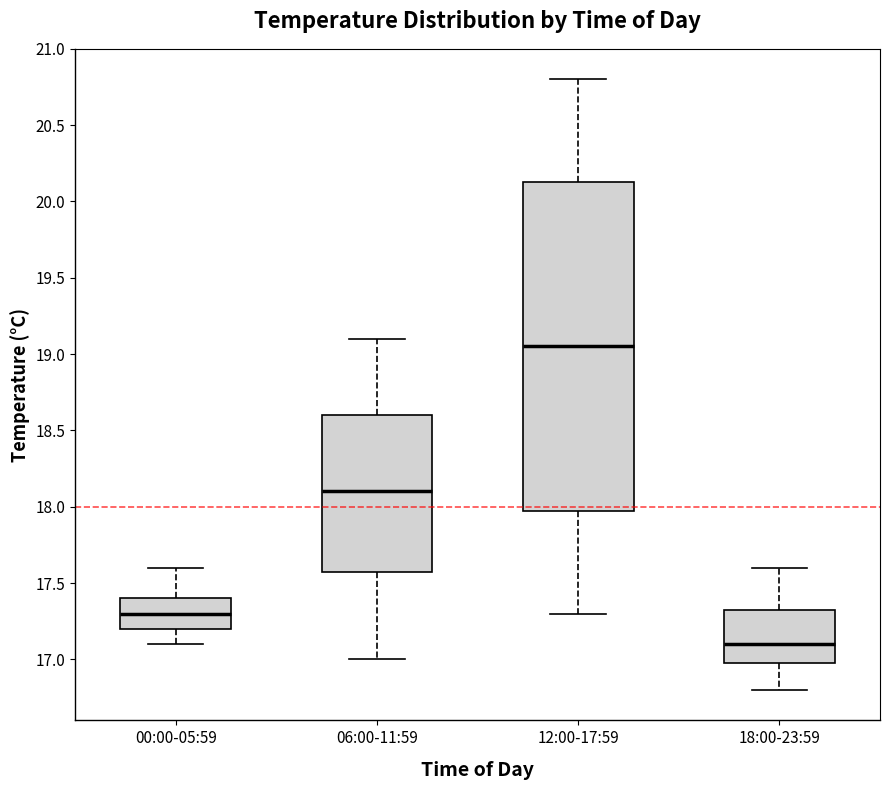

Reading left to right, read every box against the y-axis: the position of its median line, the range the box covers, and the ends of its whiskers. The values are not printed on the chart, so give them approximately, as read against the axis.

00:00-05:59: median 17.30, box 17.20 to 17.40, whiskers 17.10 to 17.60
06:00-11:59: median 18.10, box 17.60 to 18.60, whiskers 17.00 to 19.10
12:00-17:59: median 19.05, box 18.00 to 20.15, whiskers 17.30 to 20.80
18:00-23:59: median 17.10, box 17.00 to 17.35, whiskers 16.80 to 17.60